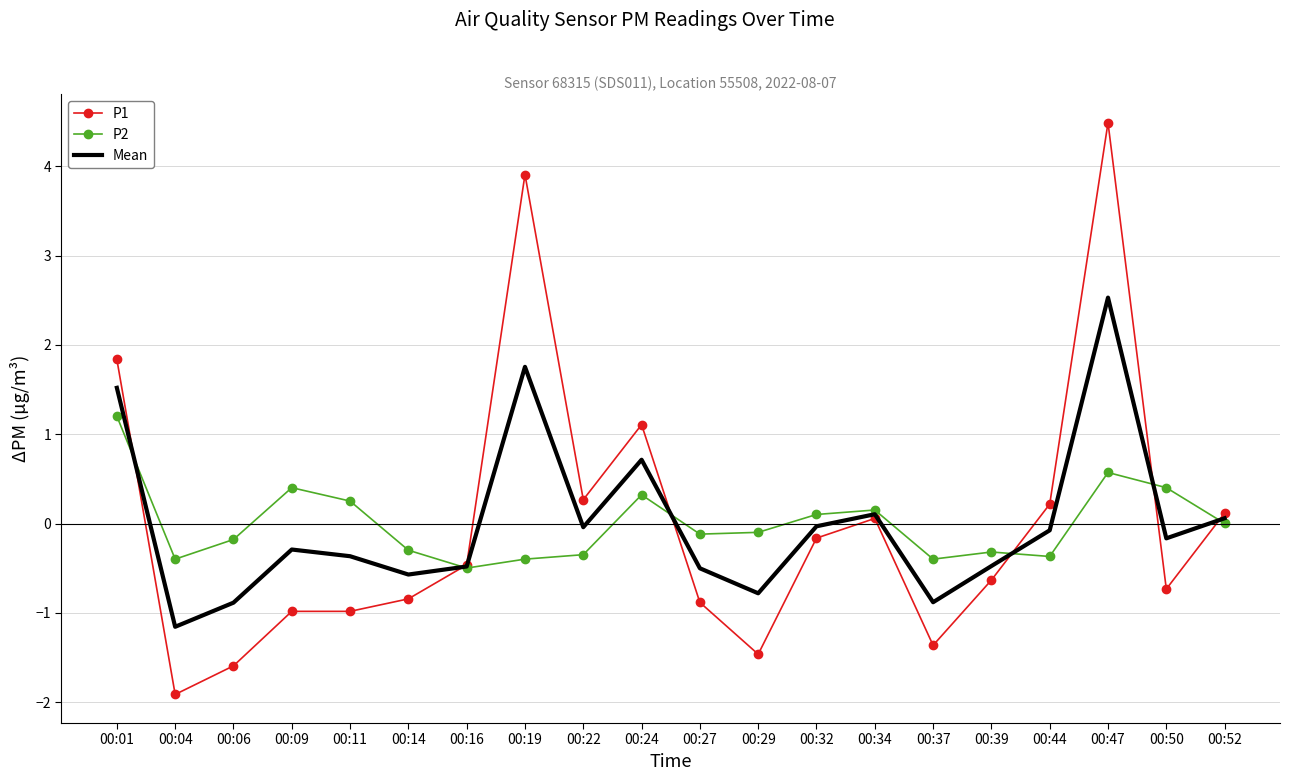

The value of P2 at 00:11 is 0.3. True or false?

True